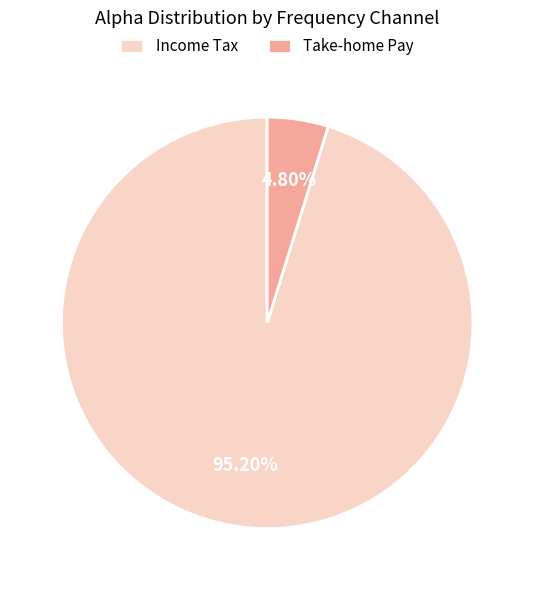

Do Income Tax and Take-home Pay together represent more than half of the pie?

Yes